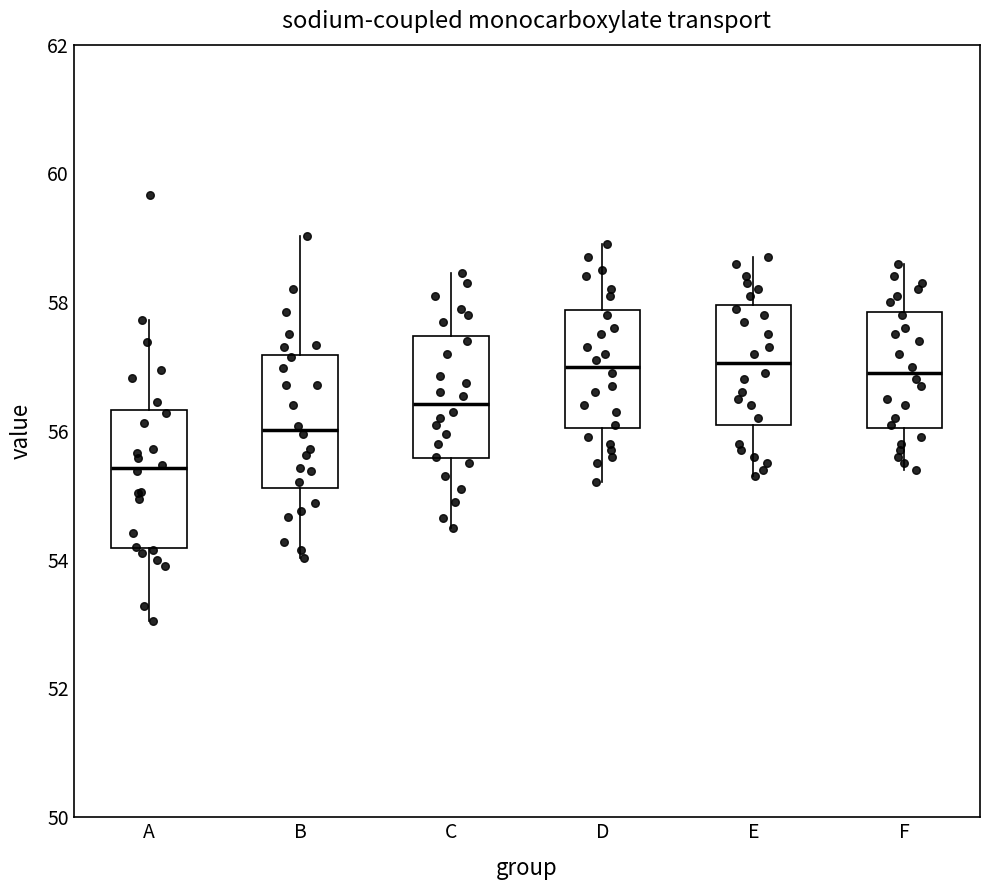

Where is the upper edge of the box for B on the y-axis? The values are not printed on the chart, so give them approximately, as read against the axis.

57.2